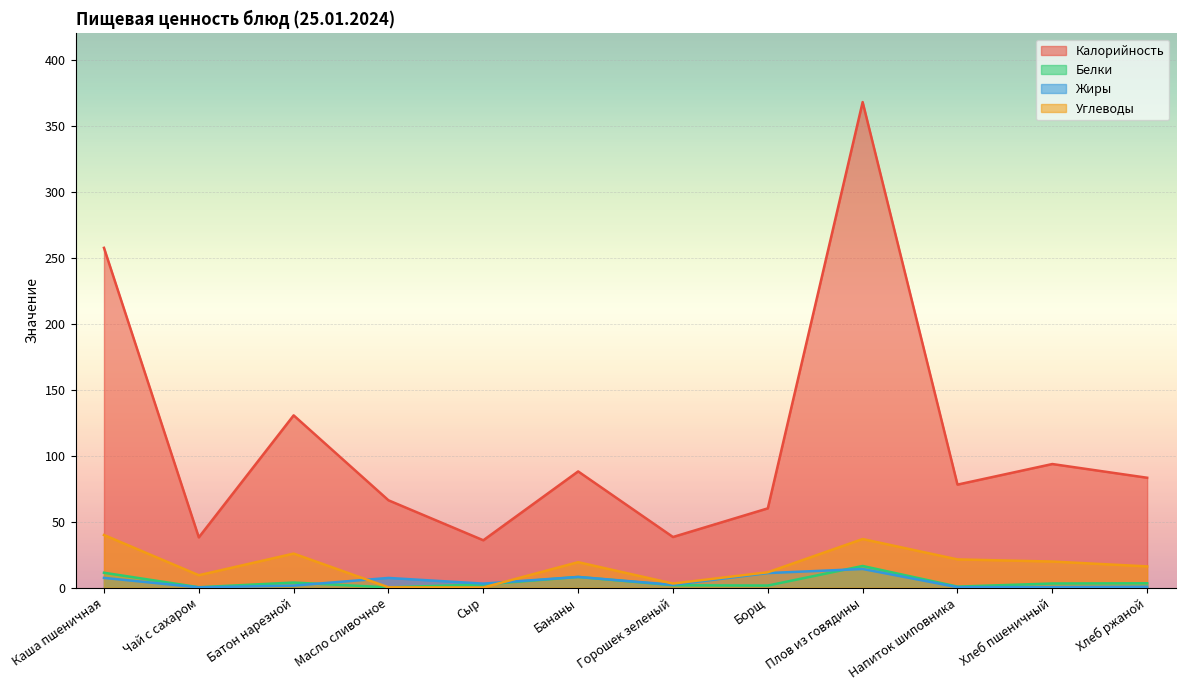

At how many categories does at least one series exceed 64?

8